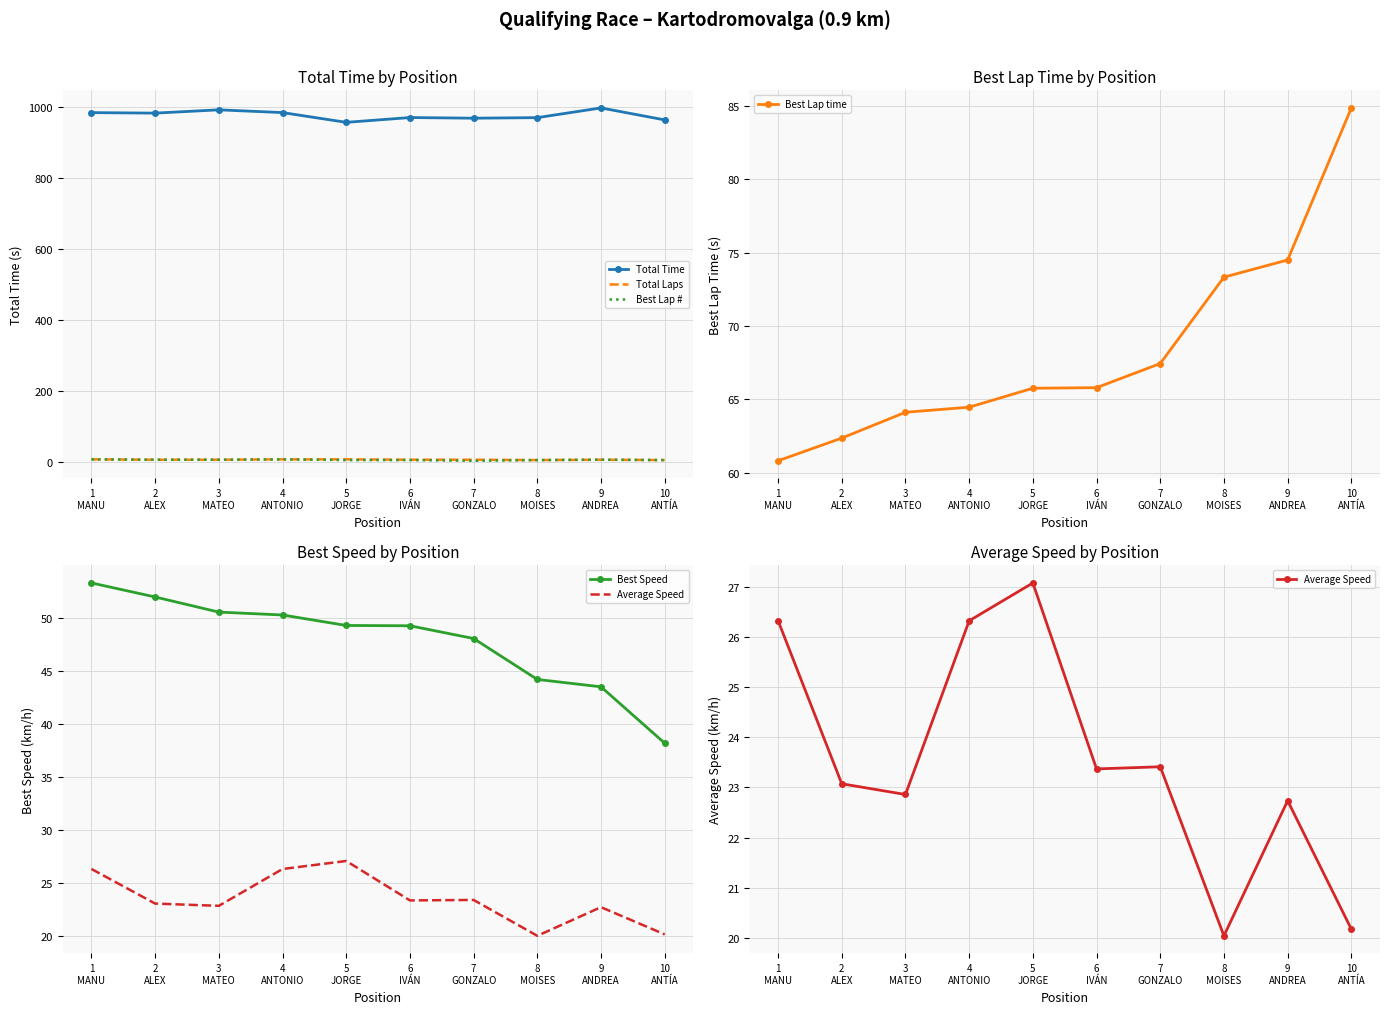

What is the label of the 7th point from the left?

7
GONZALO